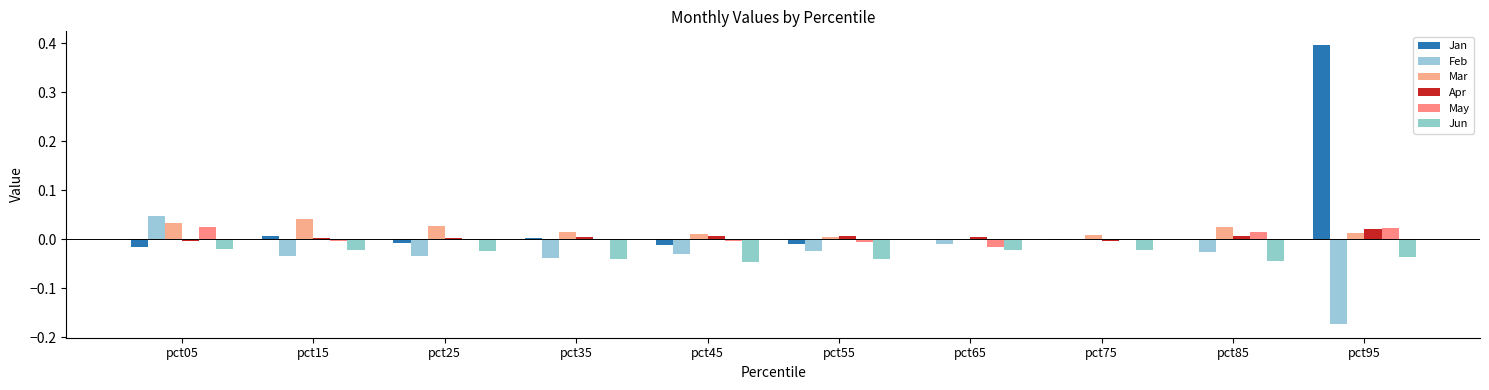

At which category is the sum across all series the highest?

pct95